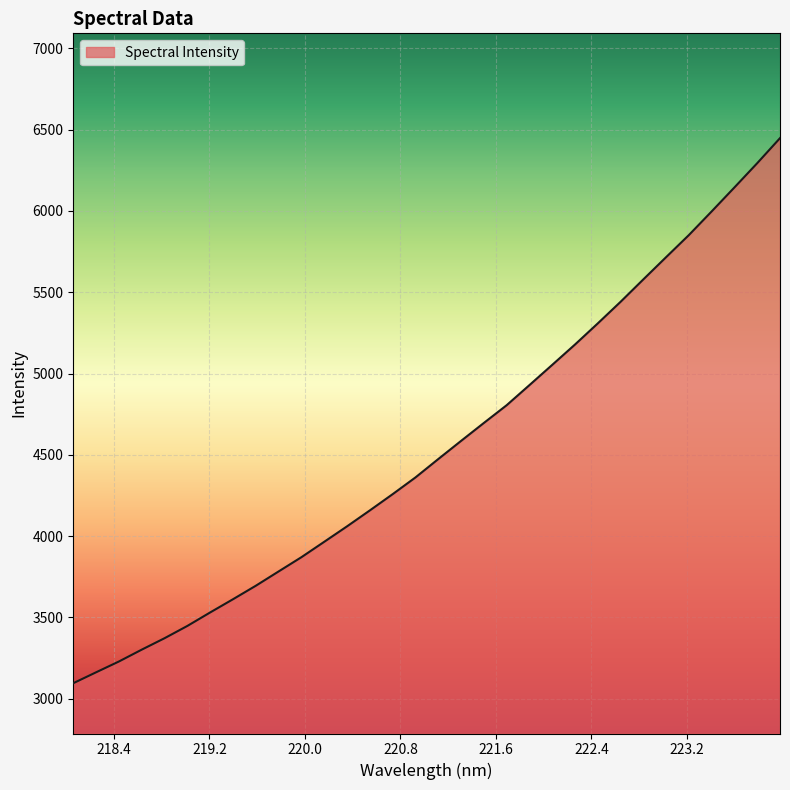

What is the smallest value displayed?

3094.4